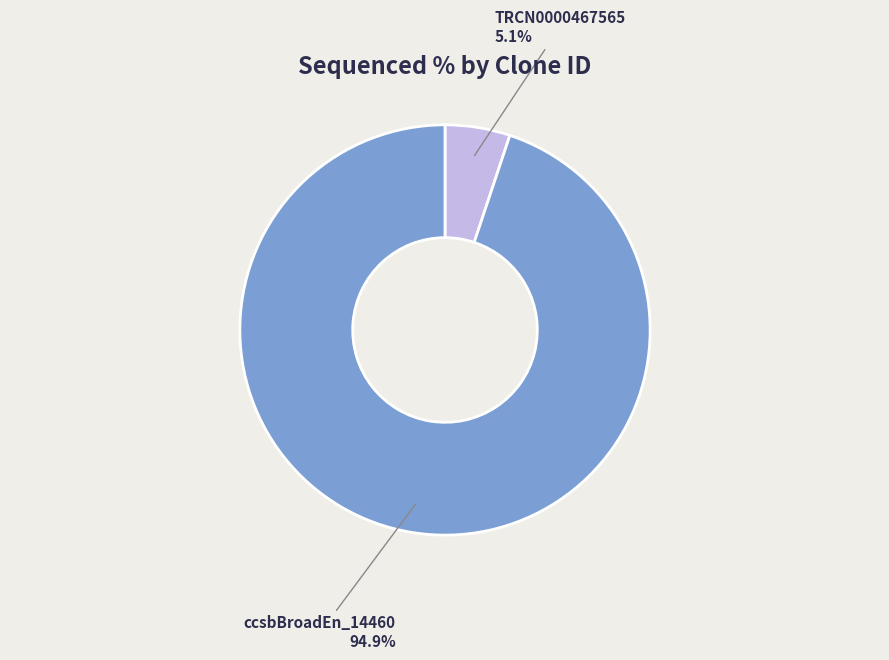

To the nearest percent, what is the average slice percentage?

50%